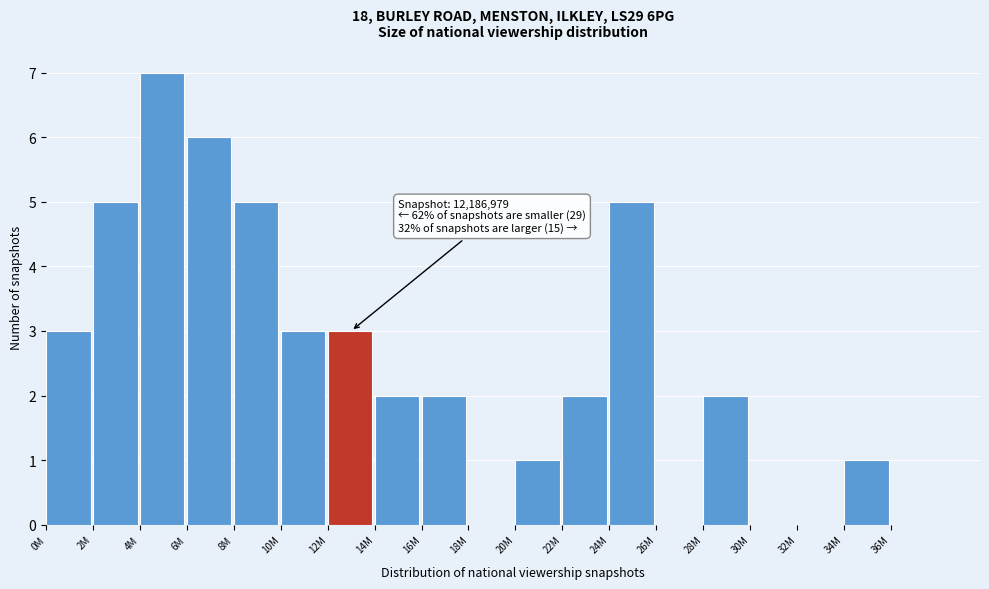

Reading left to right, transcribe all the data shown in this chart.

0M=3	2M=5	4M=7	6M=6	8M=5	10M=3	12M=3	14M=2	16M=2	18M=0	20M=1	22M=2	24M=5	26M=0	28M=2	30M=0	32M=0	34M=1	36M=0